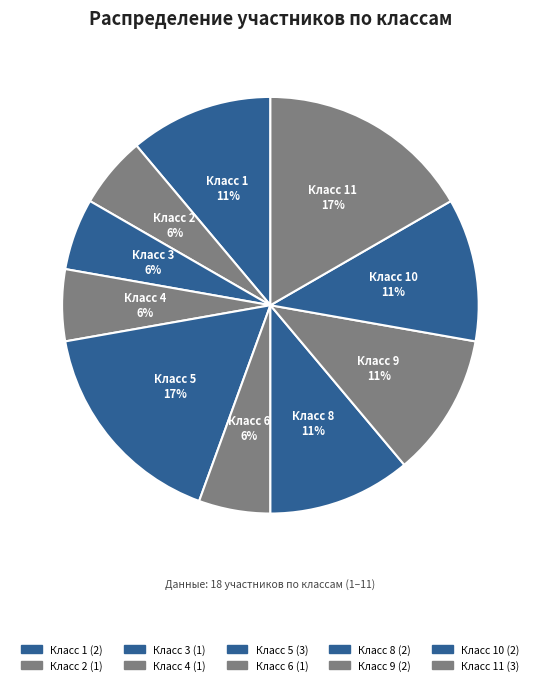

True or false: Класс 3 accounts for 19% of the total.

False